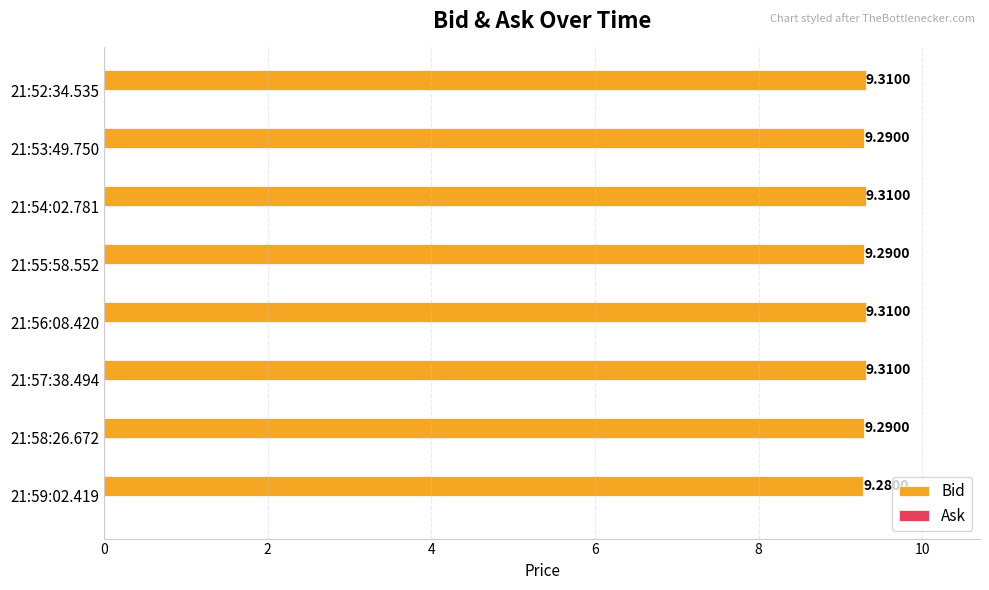

What is the average value?

9.3